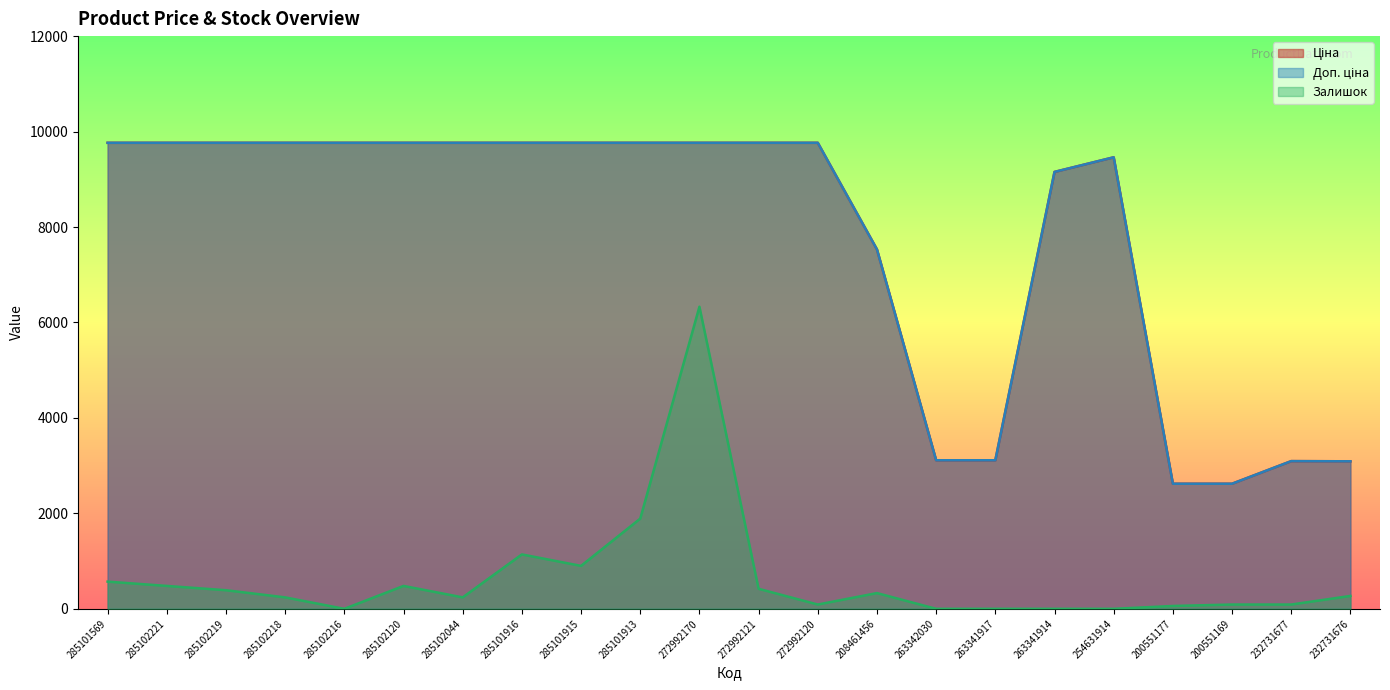

True or false: Ціна has a value of 13801.0 at 285102216.

False